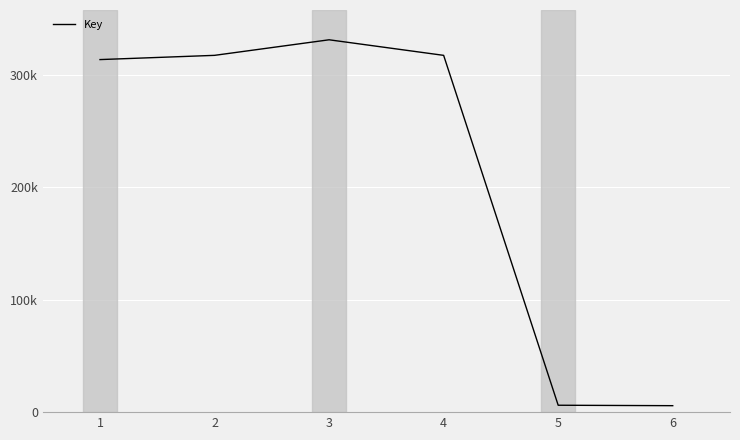

At which category does the chart reach its minimum across all series?

6